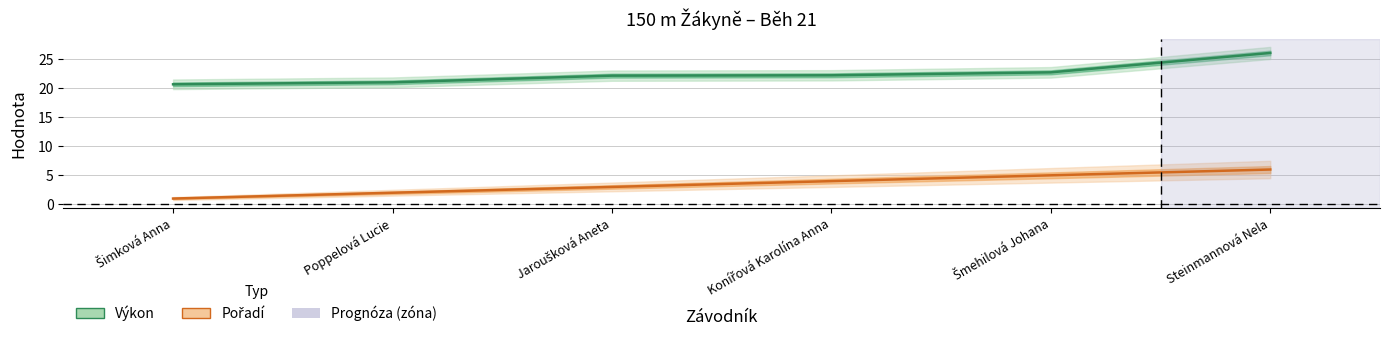

At which category is the sum across all series the highest?

Steinmannová Nela